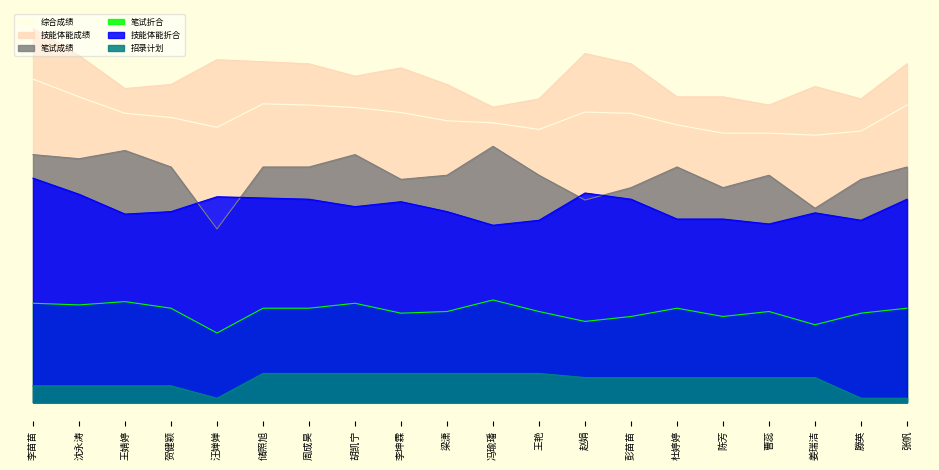

How many categories are shown in the chart?

20